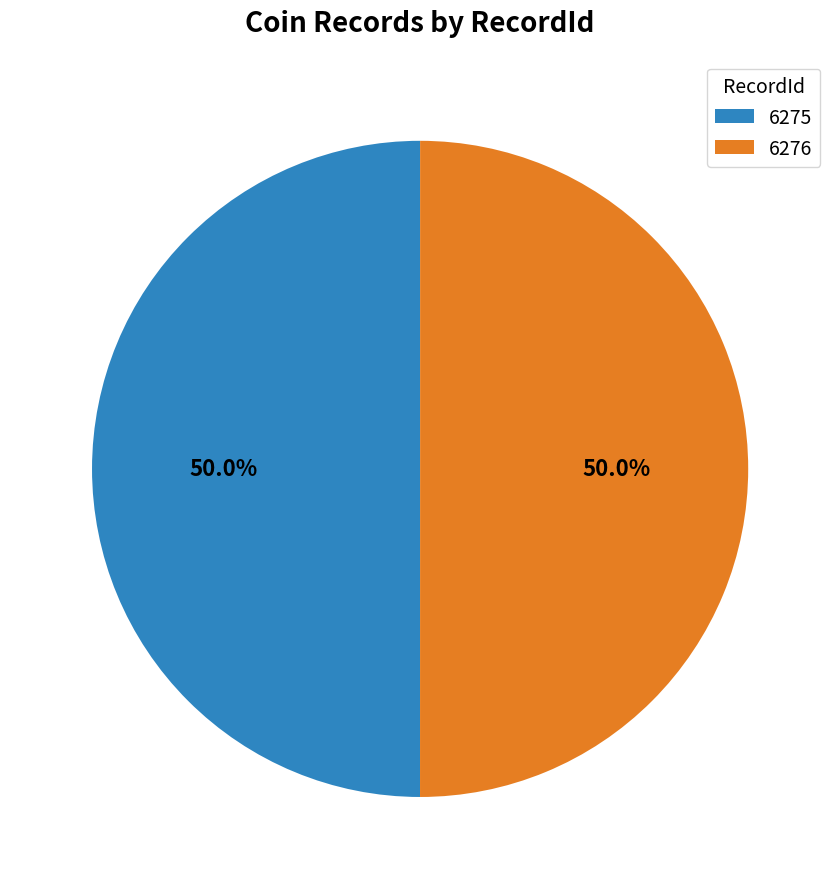

Combined, what portion of the pie is 6275 and 6276?

100.0%